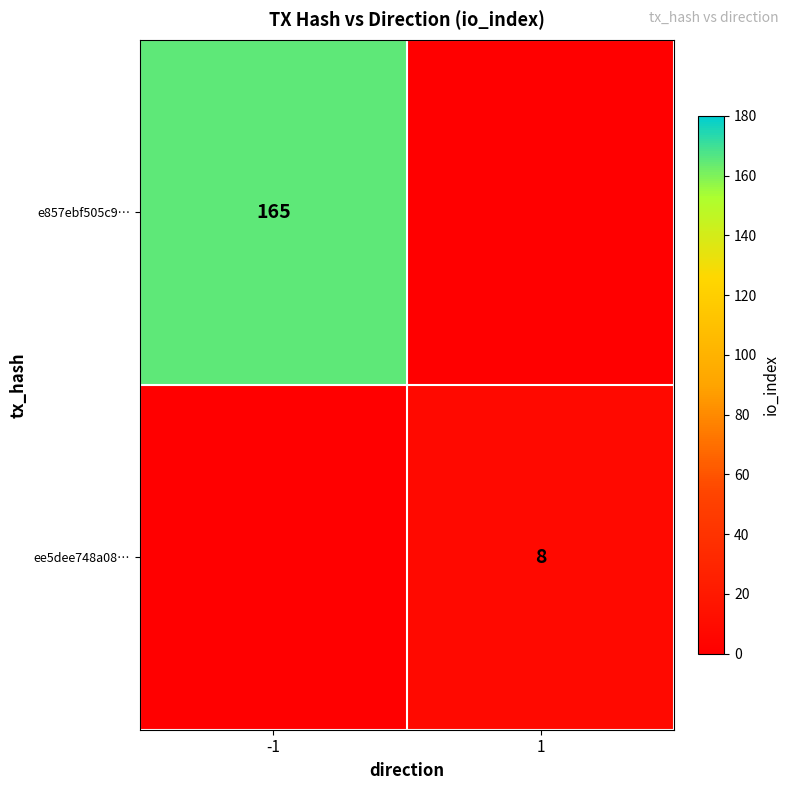

True or false: e857ebf505c9… has a value of 165 at -1.

True